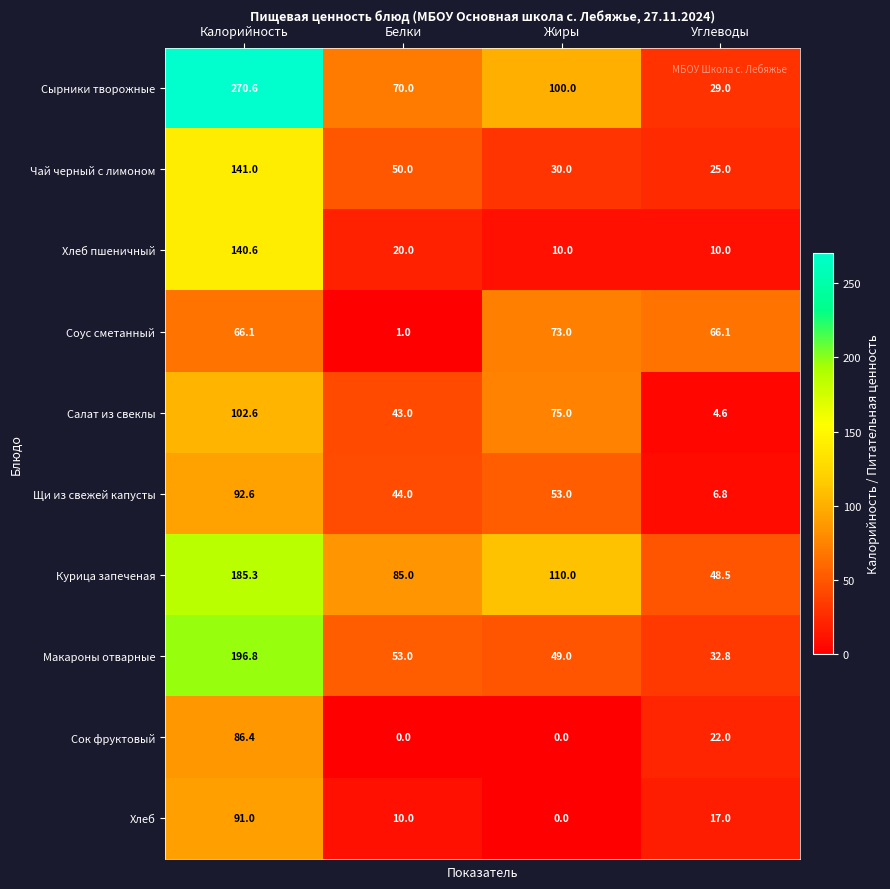

At which category is the sum across all series the highest?

Калорийность